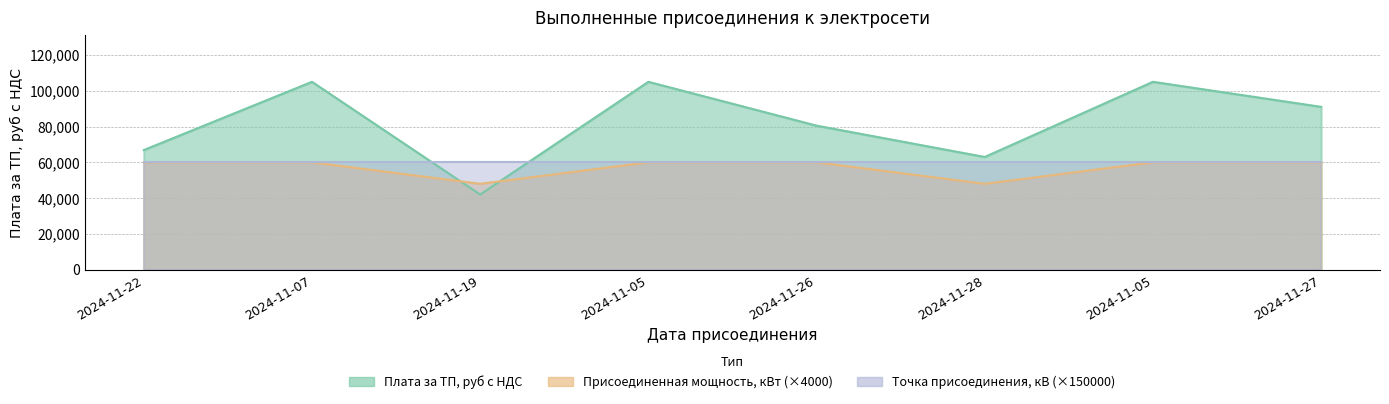

Where do Плата за ТП, руб с НДС and Присоединенная мощность, кВт first cross each other?

2024-11-07 and 2024-11-19